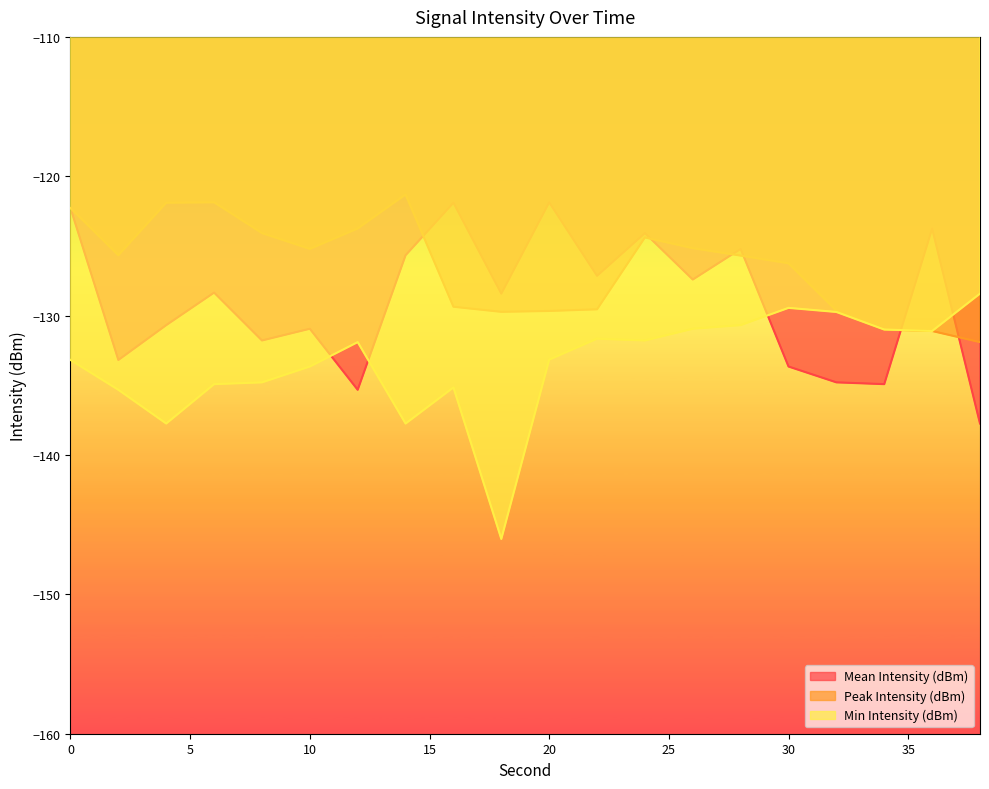

What are all the series names shown in the legend?

Mean Intensity (dBm), Peak Intensity (dBm), Min Intensity (dBm)